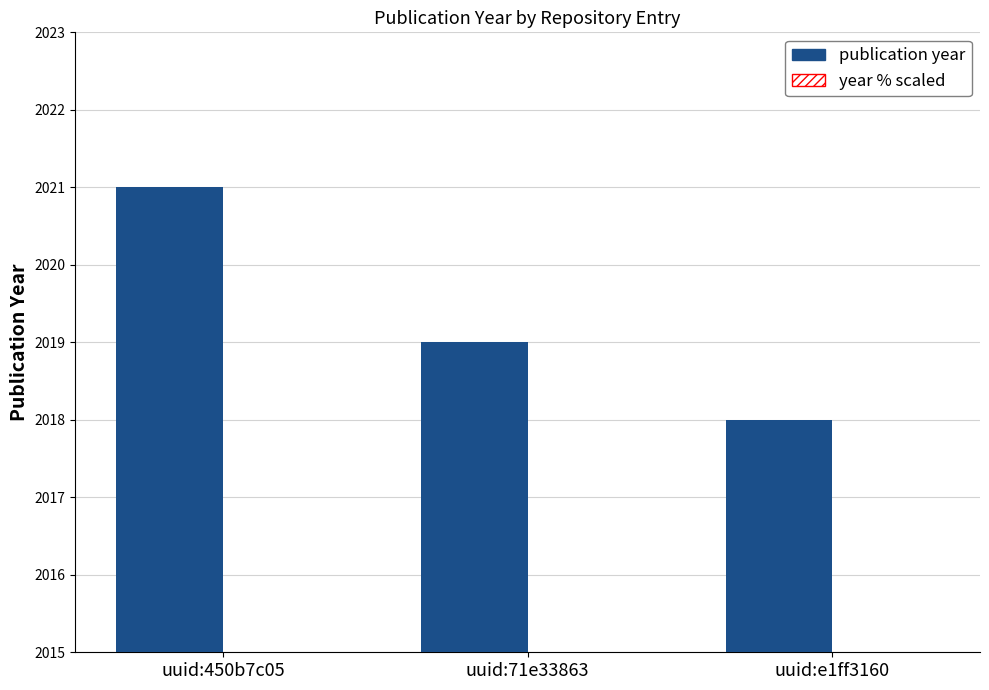

Between uuid:450b7c05 and uuid:71e33863, which is larger?

uuid:450b7c05